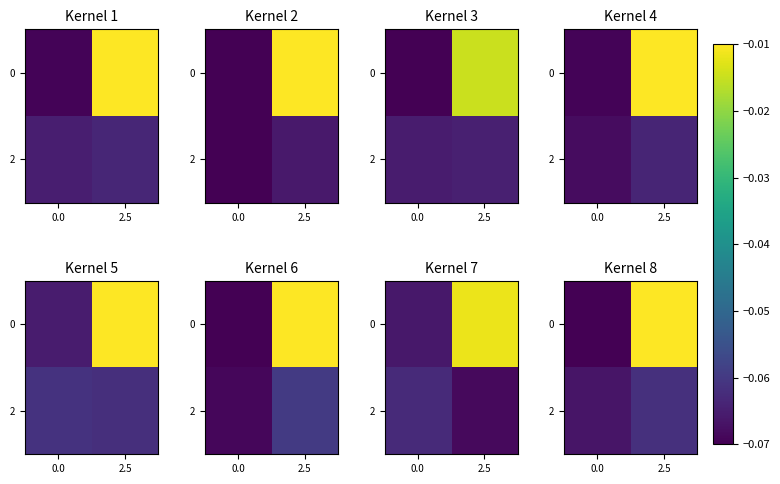

What is the spread (max minus min) of values at 2.5?

0.1